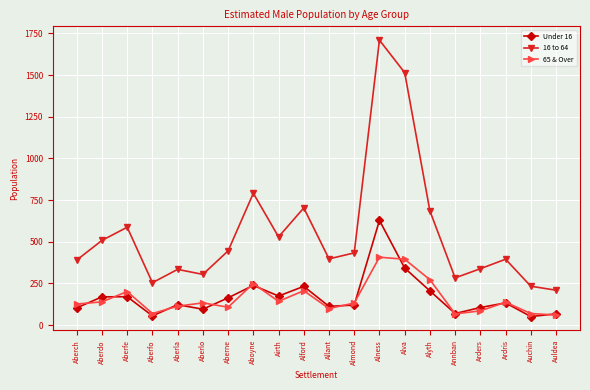

What is the maximum value shown in the chart?

1710